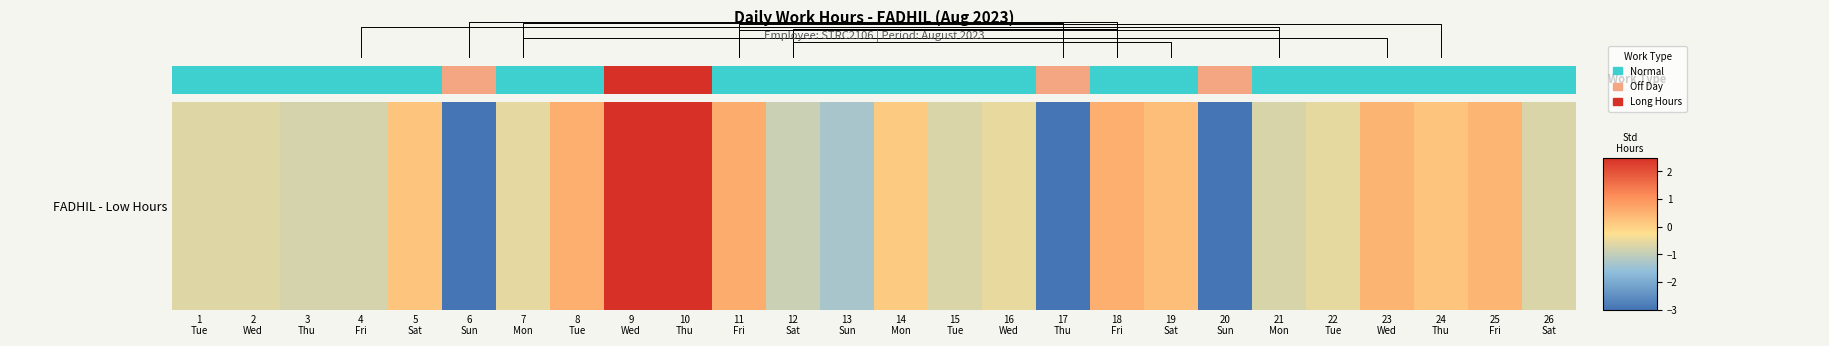

Count the number of data series in this chart.

1